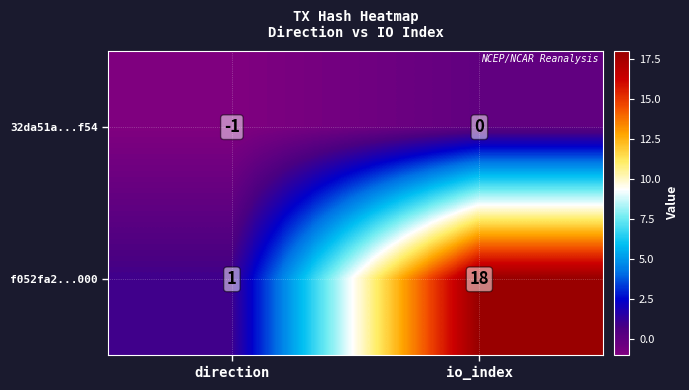

At which label is f052fa2...000 closest to 9?

direction